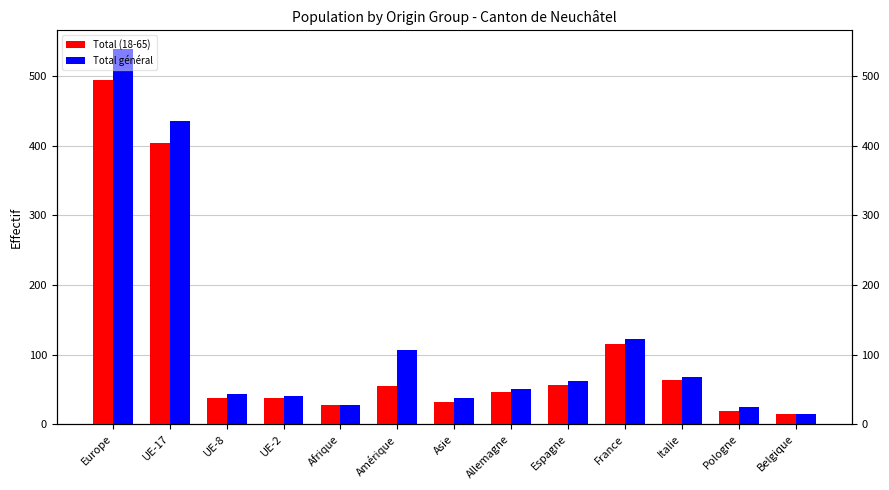

What are all the series names shown in the legend?

Total (18-65), Total général